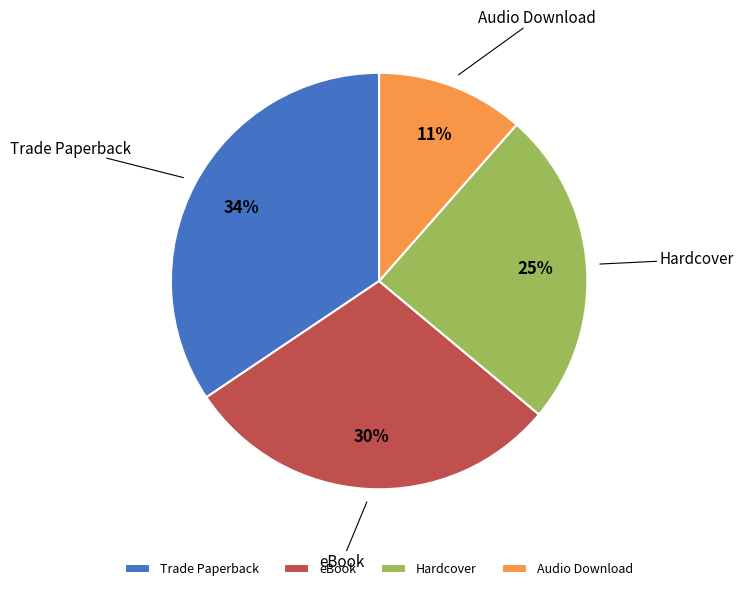

Does Audio Download represent more than half of the total?

No